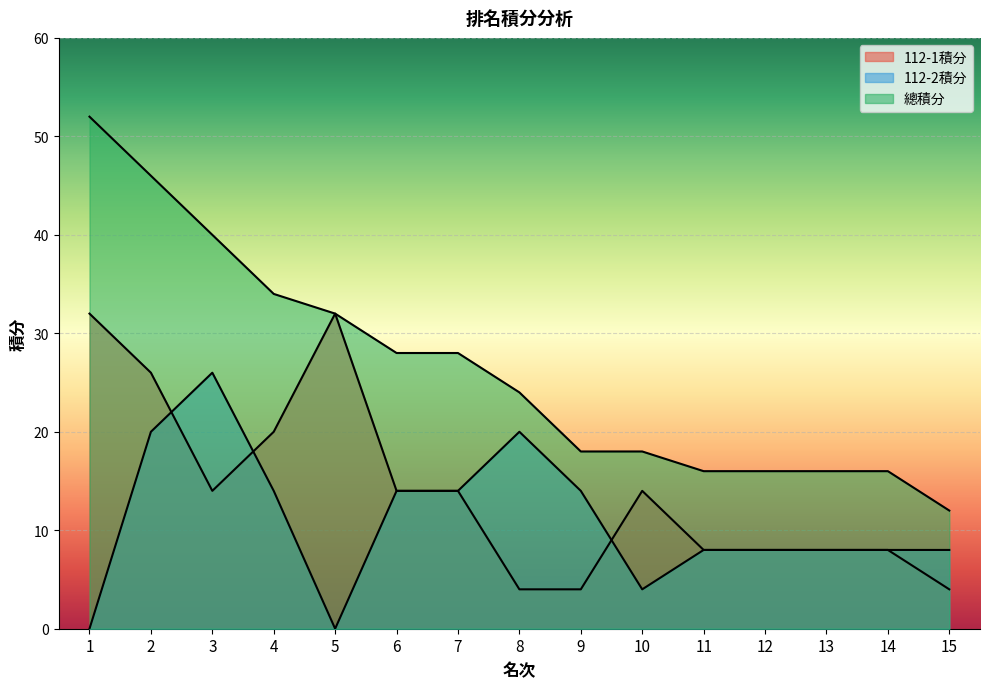

The 總積分 series shows 46 at 2. True or false?

True